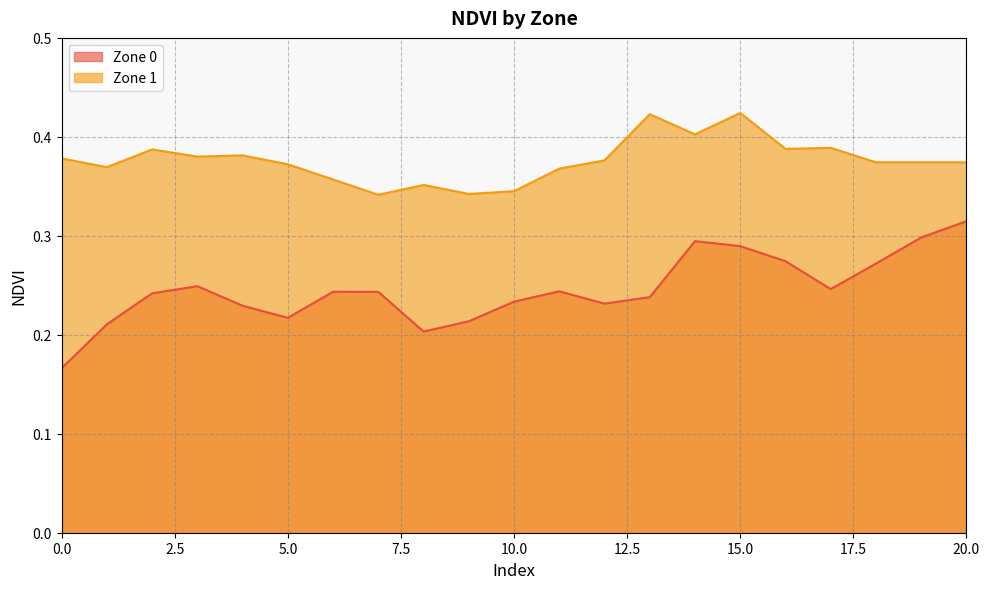

Count the Zone 0 values in the range 0 to 1.

21